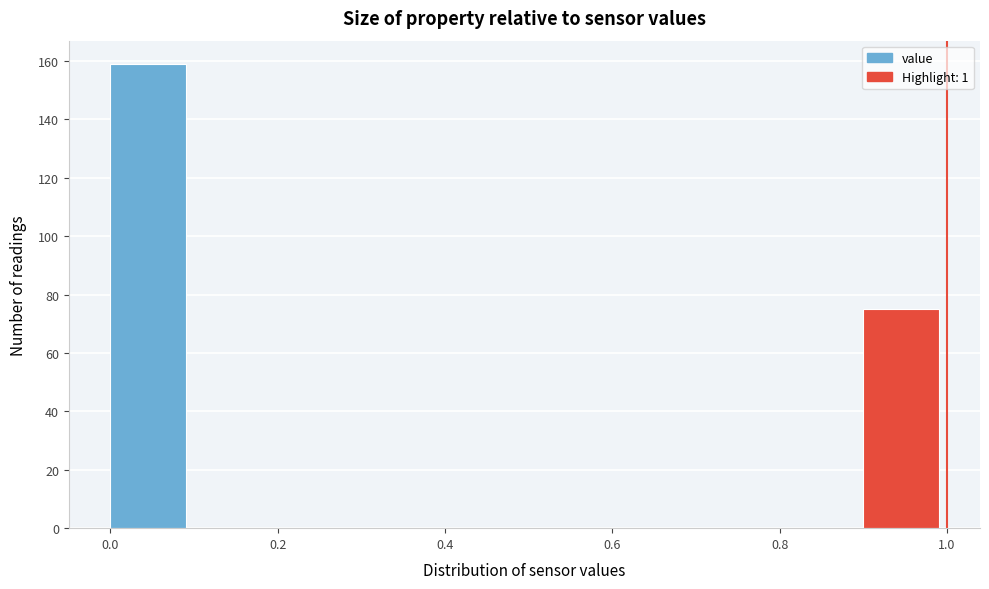

How tall is the bar that spans 0.9 to 1.0 on the x-axis? The values are not printed on the chart, so give them approximately, as read against the axis.

76